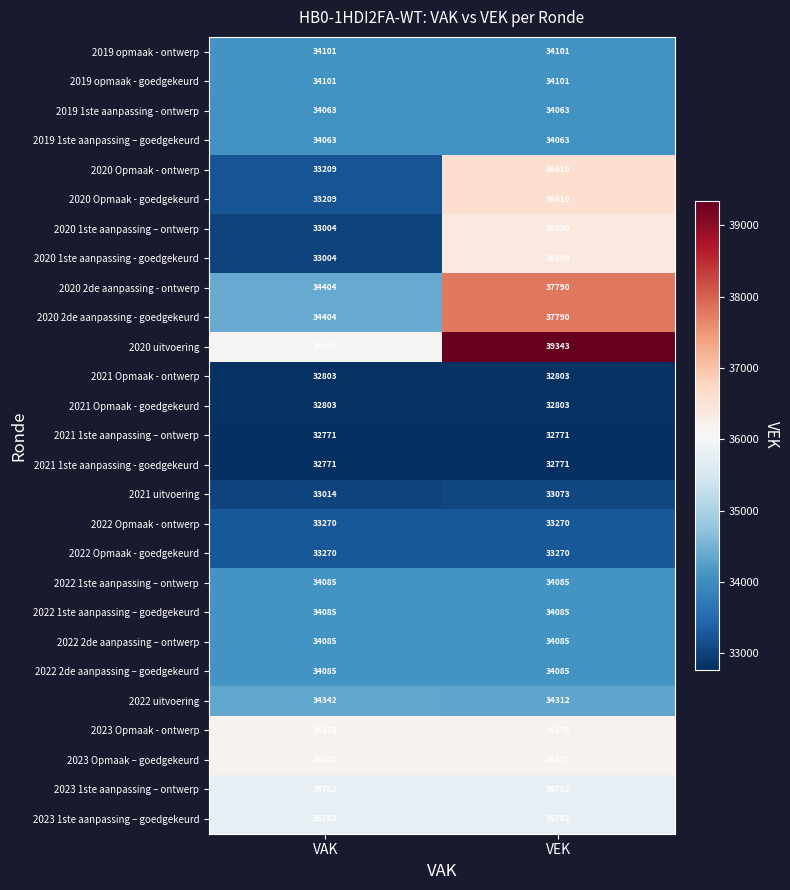

At which category is the sum across all series the highest?

VEK